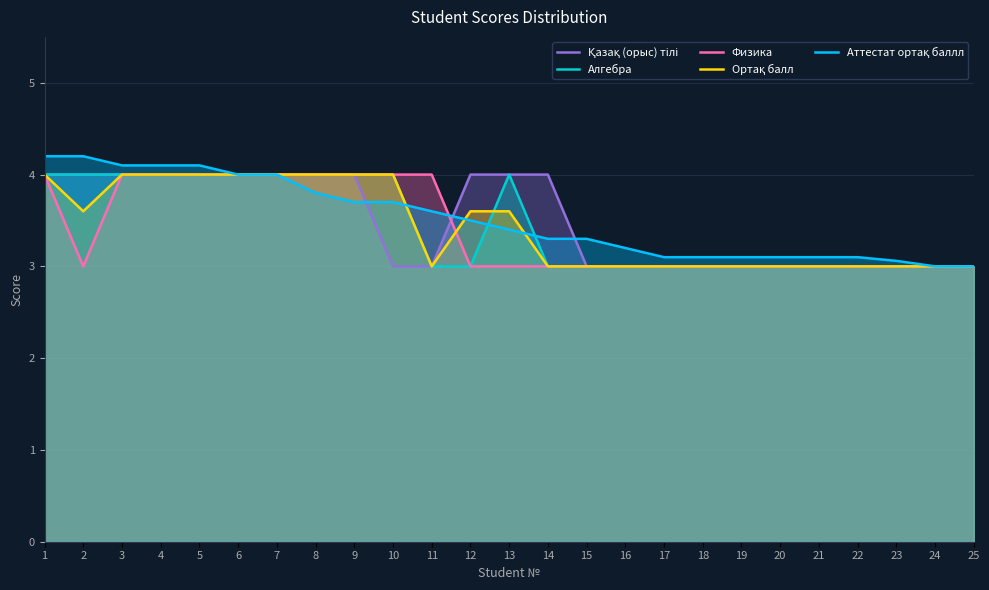

Reading left to right, what are all the values shown in this chart?

Қазақ (орыс) тілі: 4.0	4.0	4.0	4.0	4.0	4.0	4.0	4.0	4.0	3.0	3.0	4.0	4.0	4.0	3.0	3.0	3.0	3.0	3.0	3.0	3.0	3.0	3.0	3.0	3.0
Алгебра: 4.0	4.0	4.0	4.0	4.0	4.0	4.0	4.0	4.0	4.0	3.0	3.0	4.0	3.0	3.0	3.0	3.0	3.0	3.0	3.0	3.0	3.0	3.0	3.0	3.0
Физика: 4.0	3.0	4.0	4.0	4.0	4.0	4.0	4.0	4.0	4.0	4.0	3.0	3.0	3.0	3.0	3.0	3.0	3.0	3.0	3.0	3.0	3.0	3.0	3.0	3.0
Ортақ балл: 4.0	3.6	4.0	4.0	4.0	4.0	4.0	4.0	4.0	4.0	3.0	3.6	3.6	3.0	3.0	3.0	3.0	3.0	3.0	3.0	3.0	3.0	3.0	3.0	3.0
Аттестат ортақ баллл: 4.2	4.2	4.1	4.1	4.1	4.0	4.0	3.8	3.7	3.7	3.6	3.5	3.4	3.3	3.3	3.2	3.1	3.1	3.1	3.1	3.1	3.1	3.1	3.0	3.0